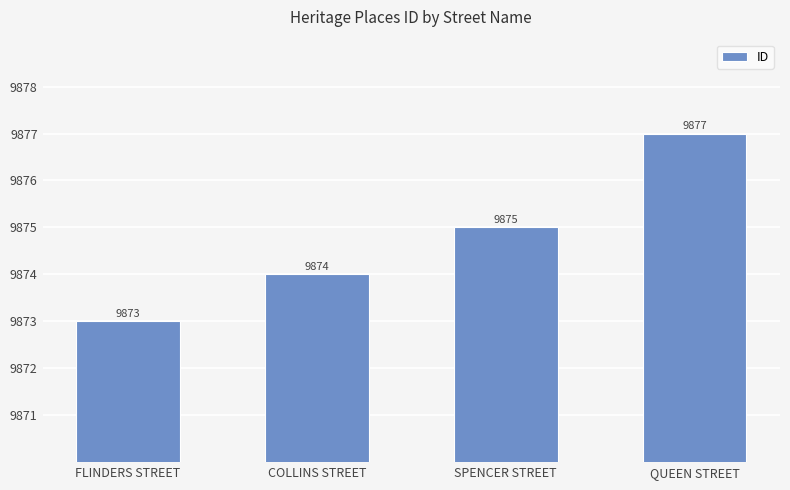

What is the sum of the values at COLLINS STREET and QUEEN STREET?

19751